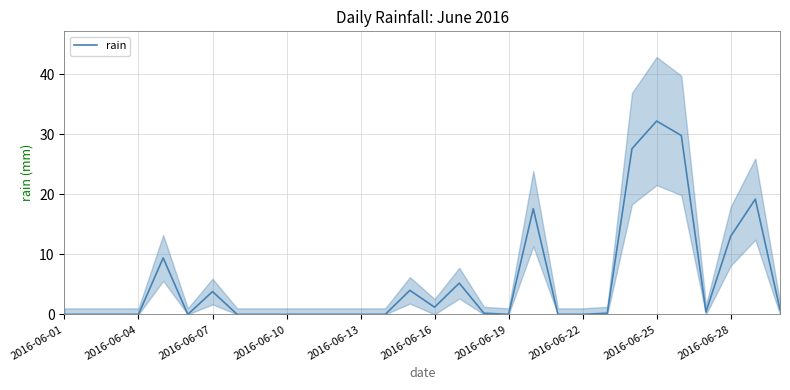

What is the sum of all values?

164.6